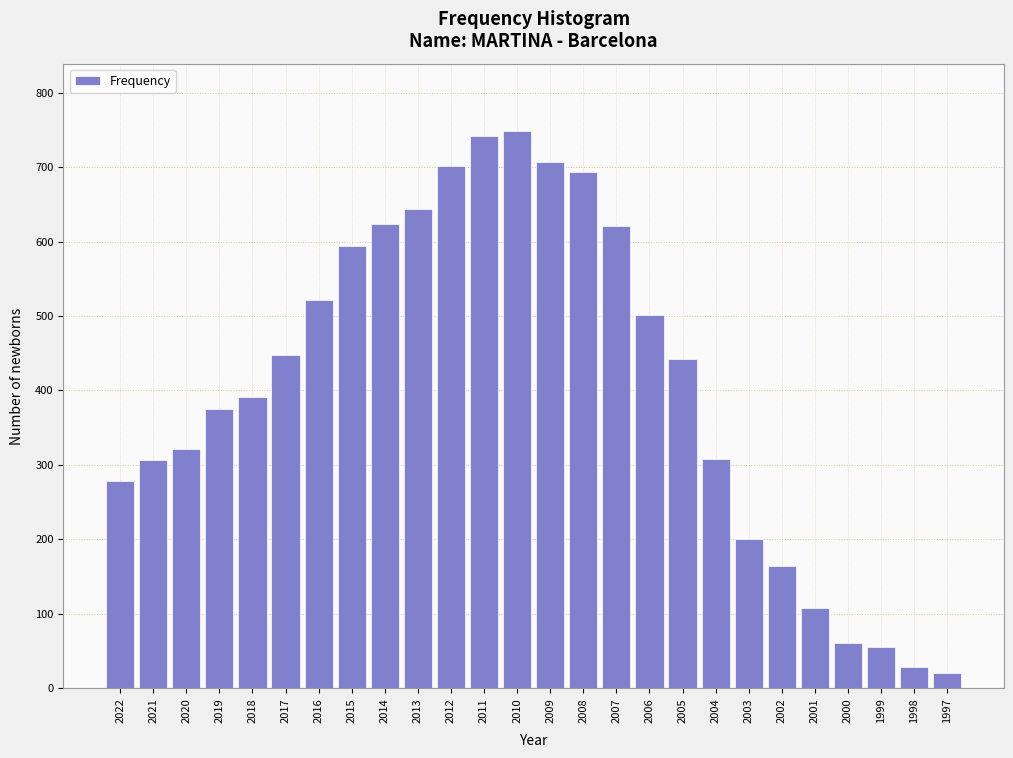

The chart shows a value of 442 at 2005. True or false?

True